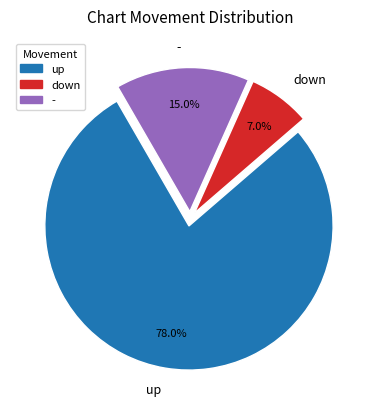

Approximately how many times larger is the value at - compared to up?

0.2